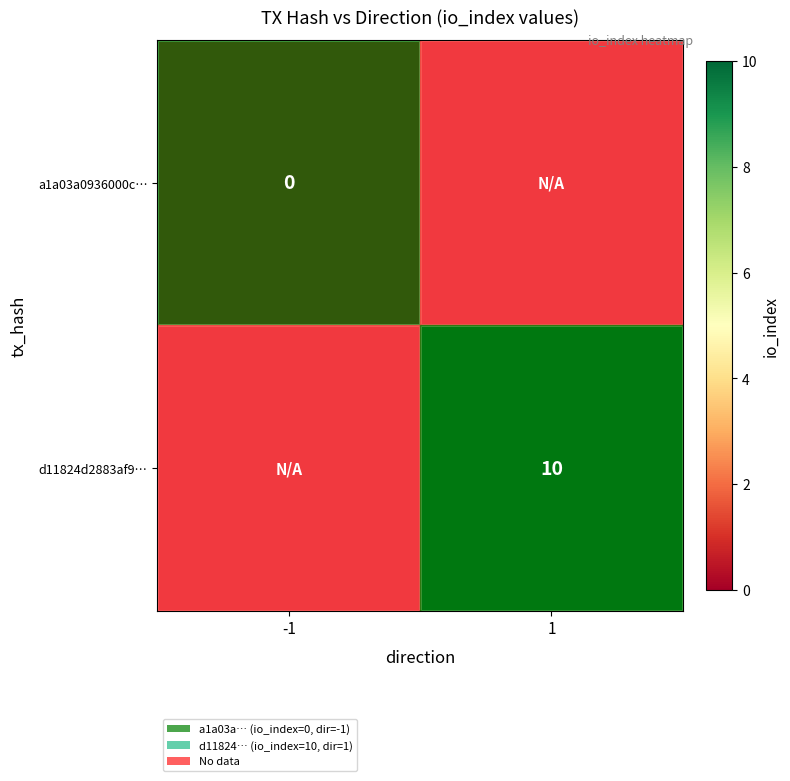

Is the value of a1a03a0936000c… at -1 greater than the value of d11824d2883af9… at 1?

No